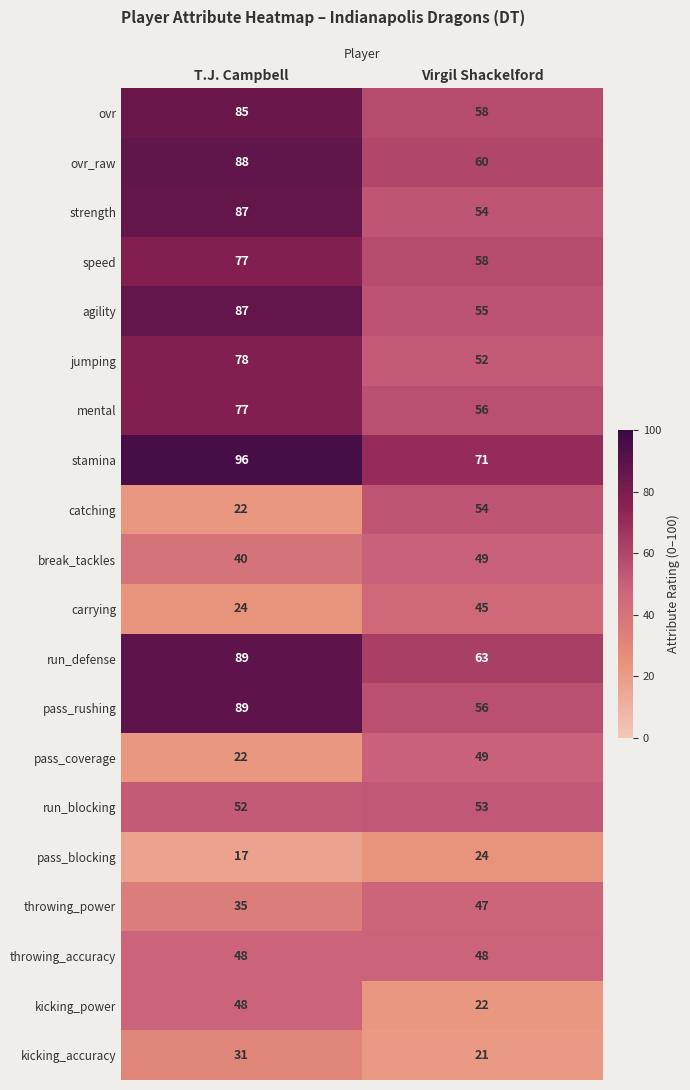

The mental series shows 91 at Virgil Shackelford. True or false?

False